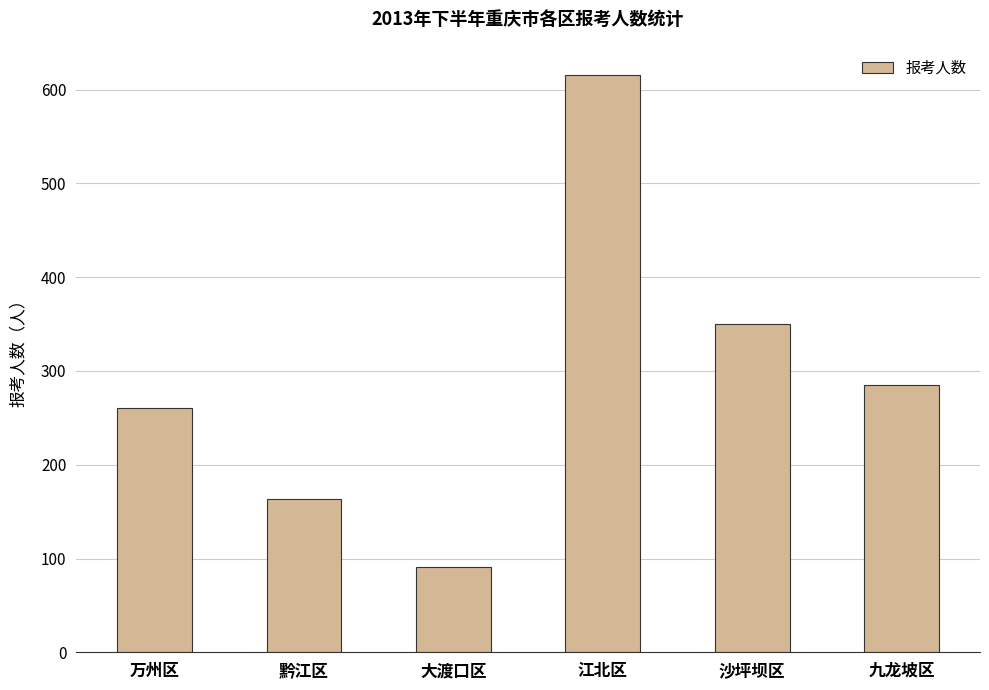

What is the value of the 5th bar from the left?

350